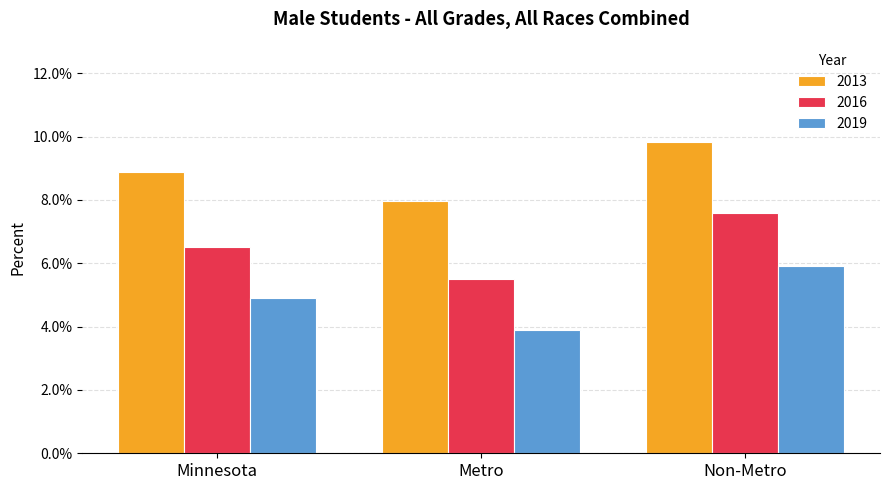

Rank the series by their average value, from highest to lowest.

2013, 2016, 2019